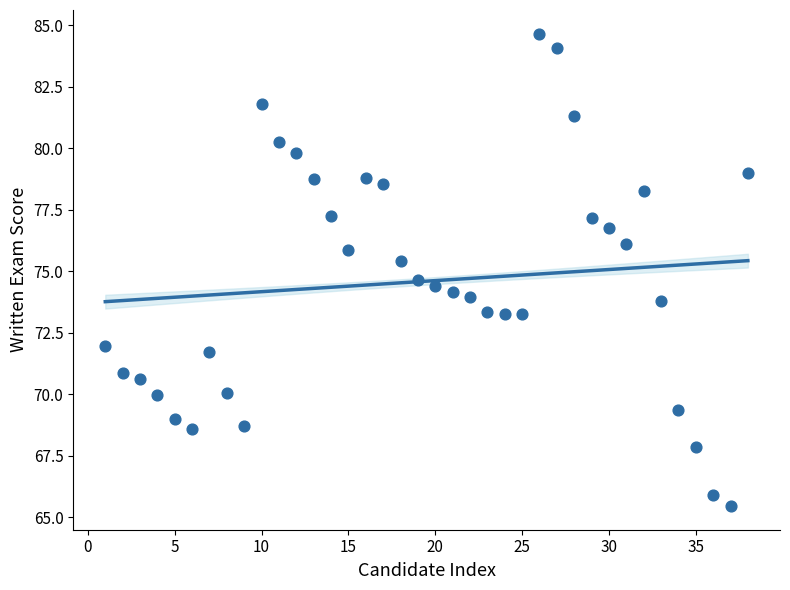

What is the range of Y values (max minus min)?

19.2